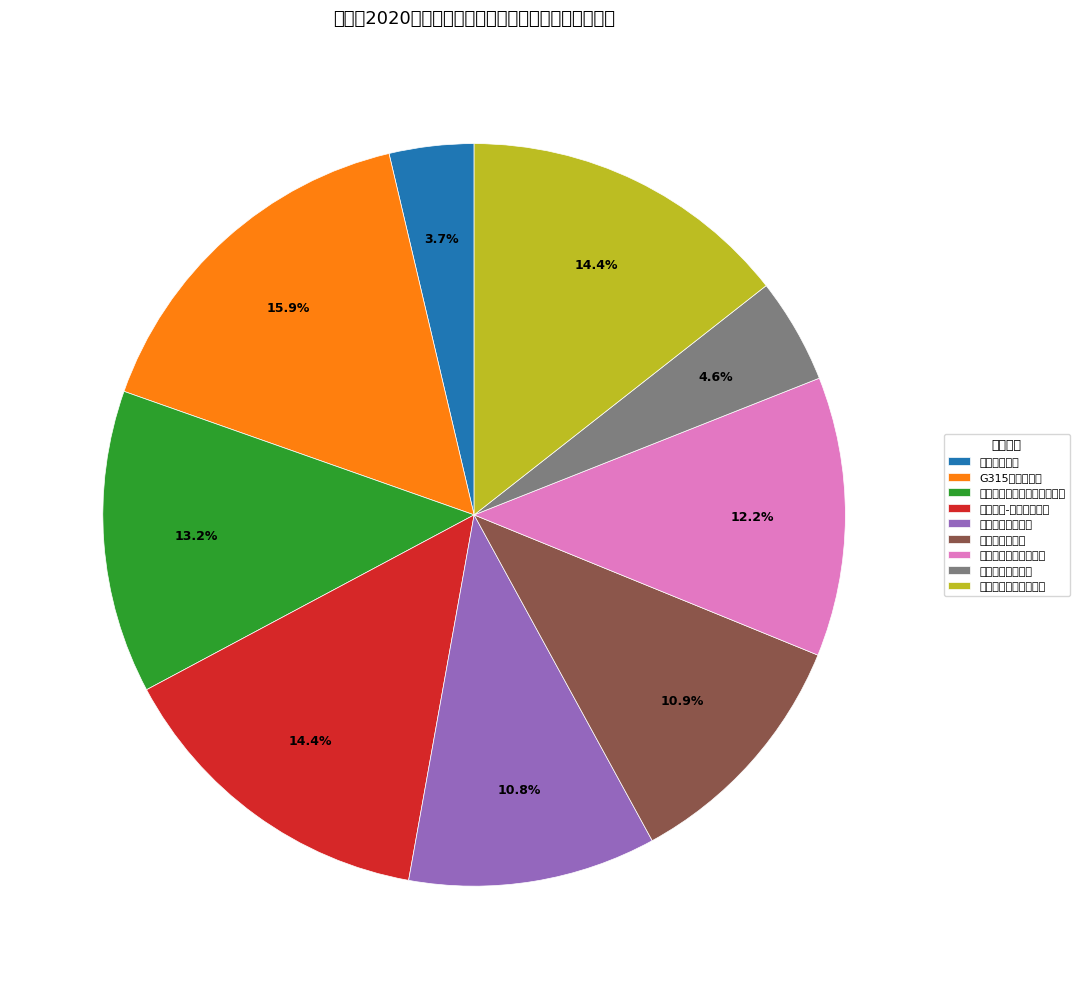

Is there any slice that represents more than half of the pie?

No